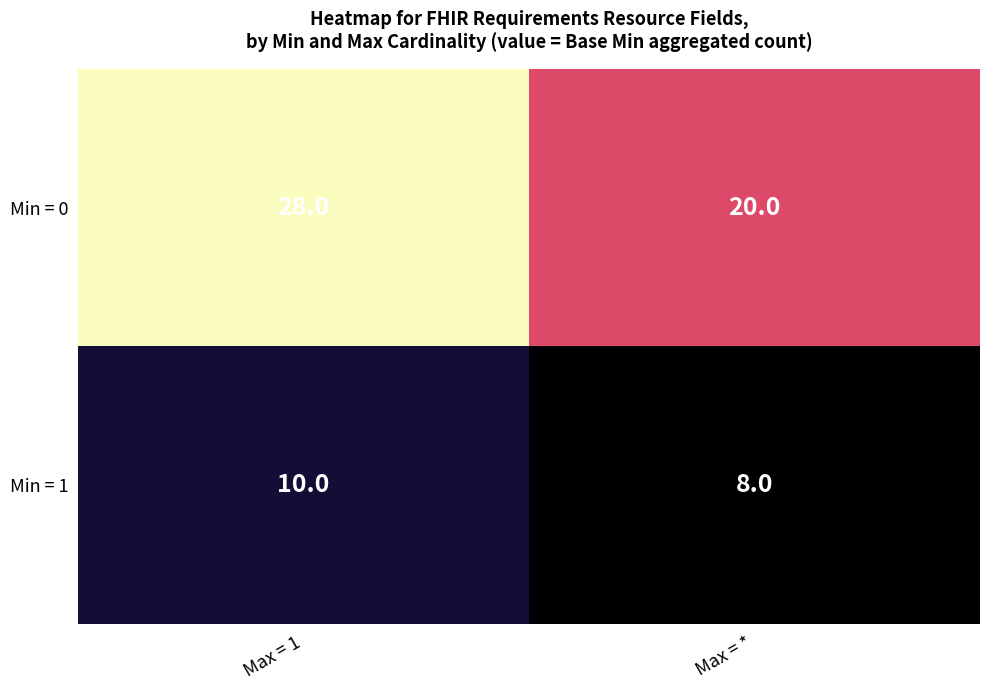

Count the number of data series in this chart.

2